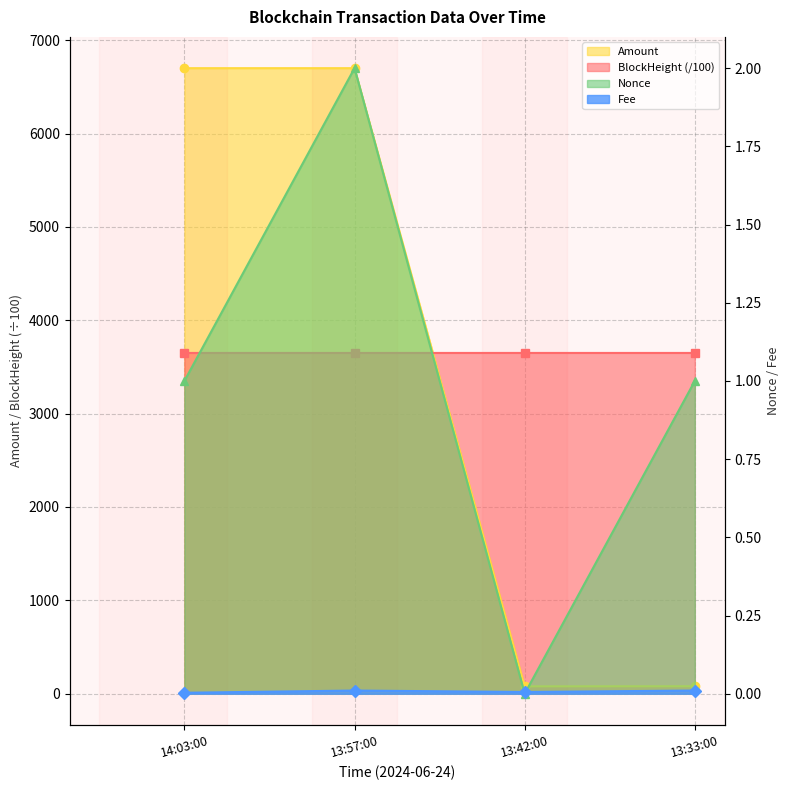

True or false: BlockHeight has more than 0 interior local peaks.

False